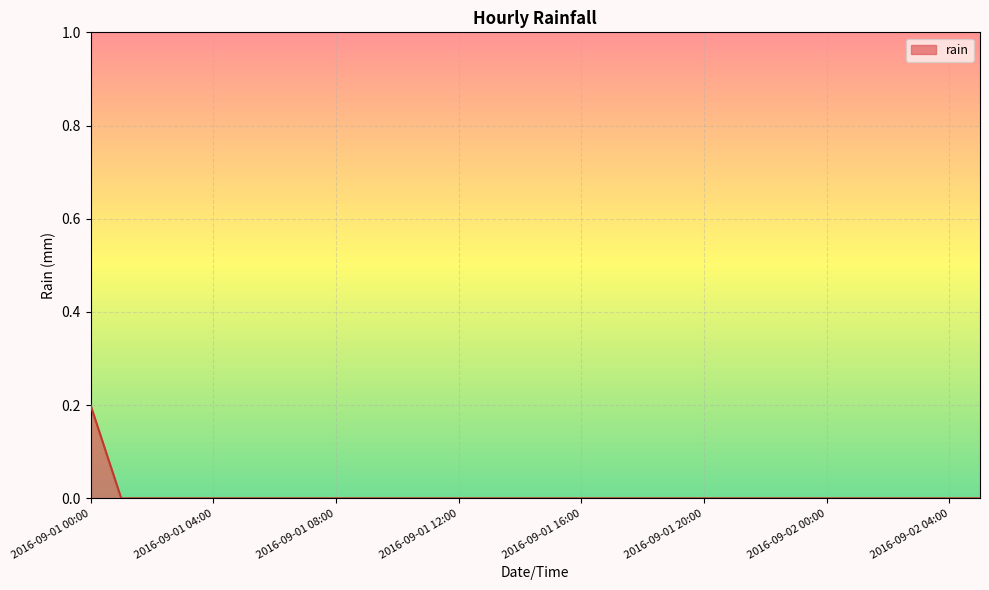

How many lines are shown in the chart?

1